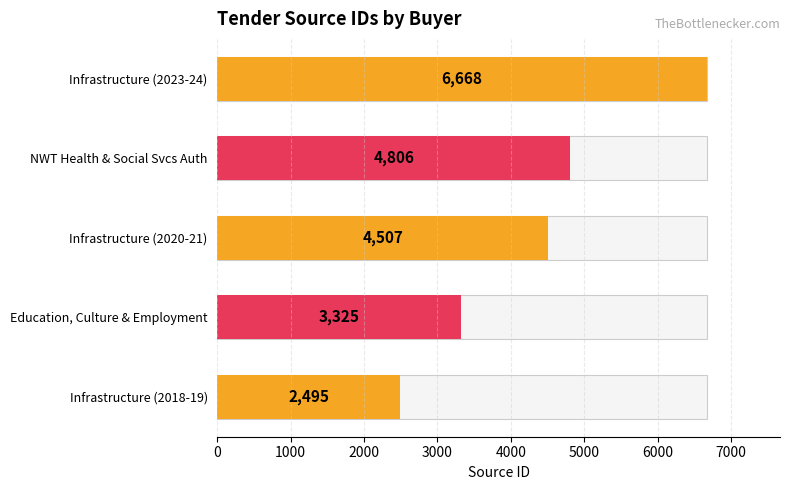

What is the approximate value at Education, Culture & Employment, to the nearest 50?

3300